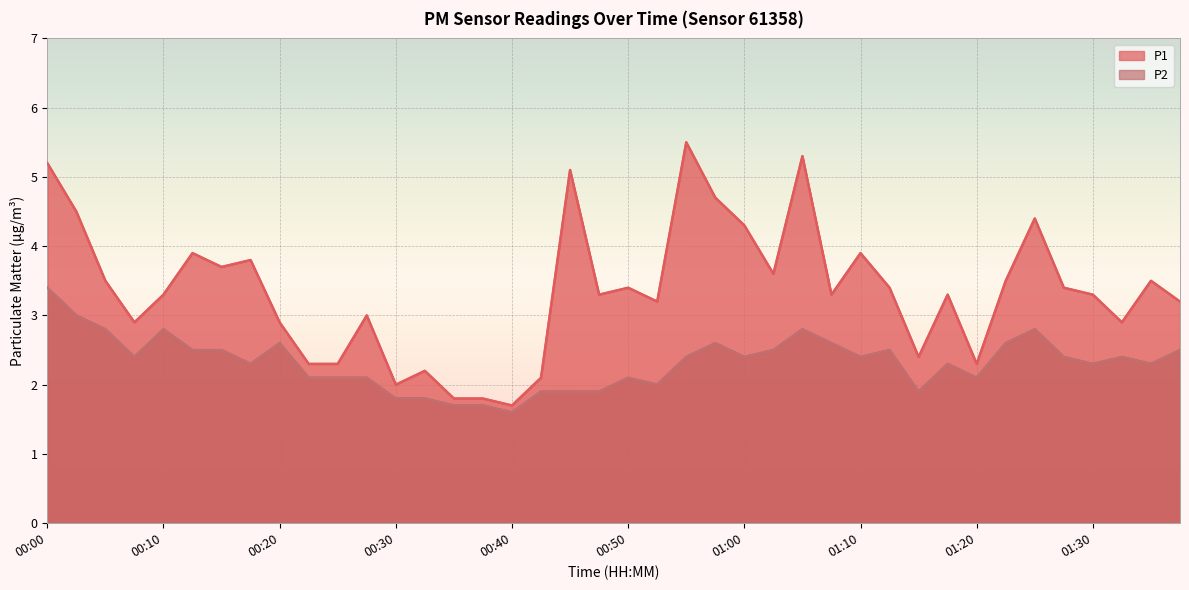

What is the highest value of the P1 series?

5.5